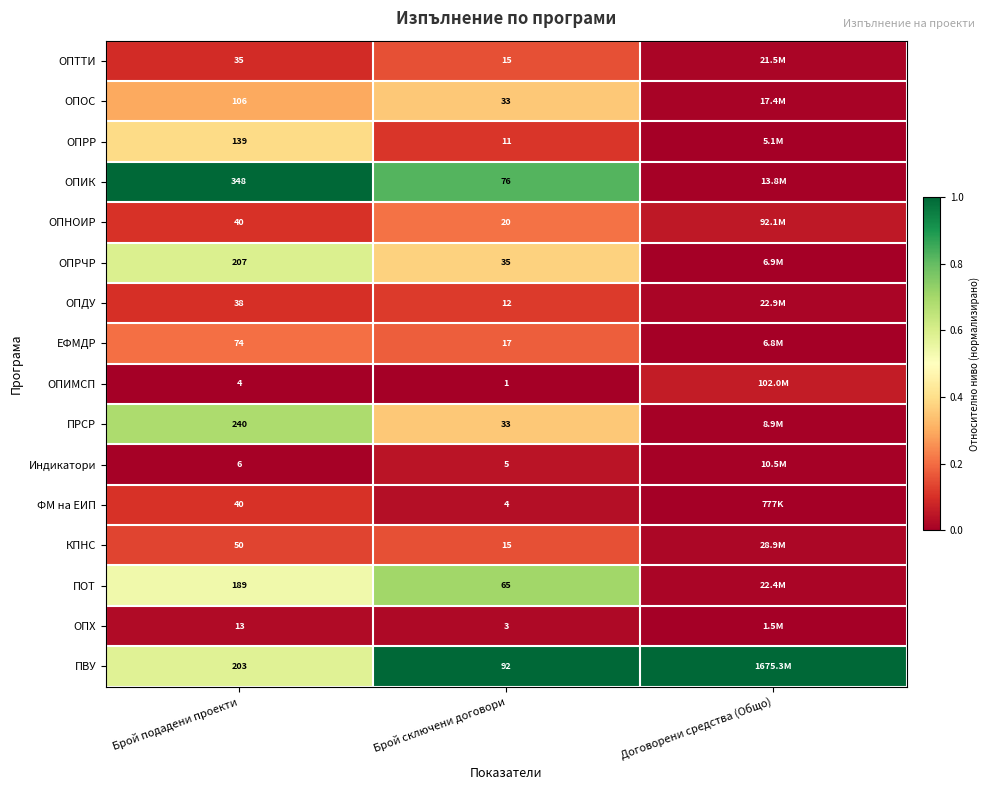

At which category is the sum across all series the highest?

Брой подадени проекти